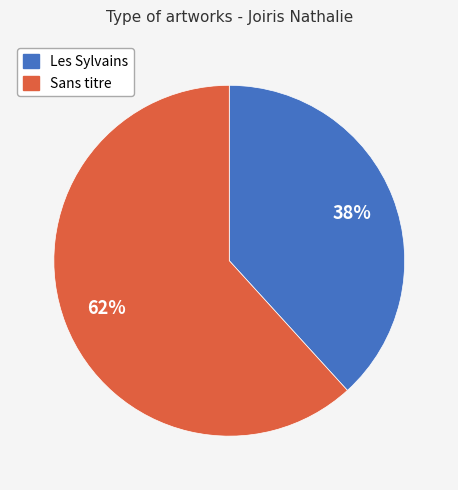

To the nearest percent, what is the difference between the Les Sylvains and Sans titre slice percentages?

24%